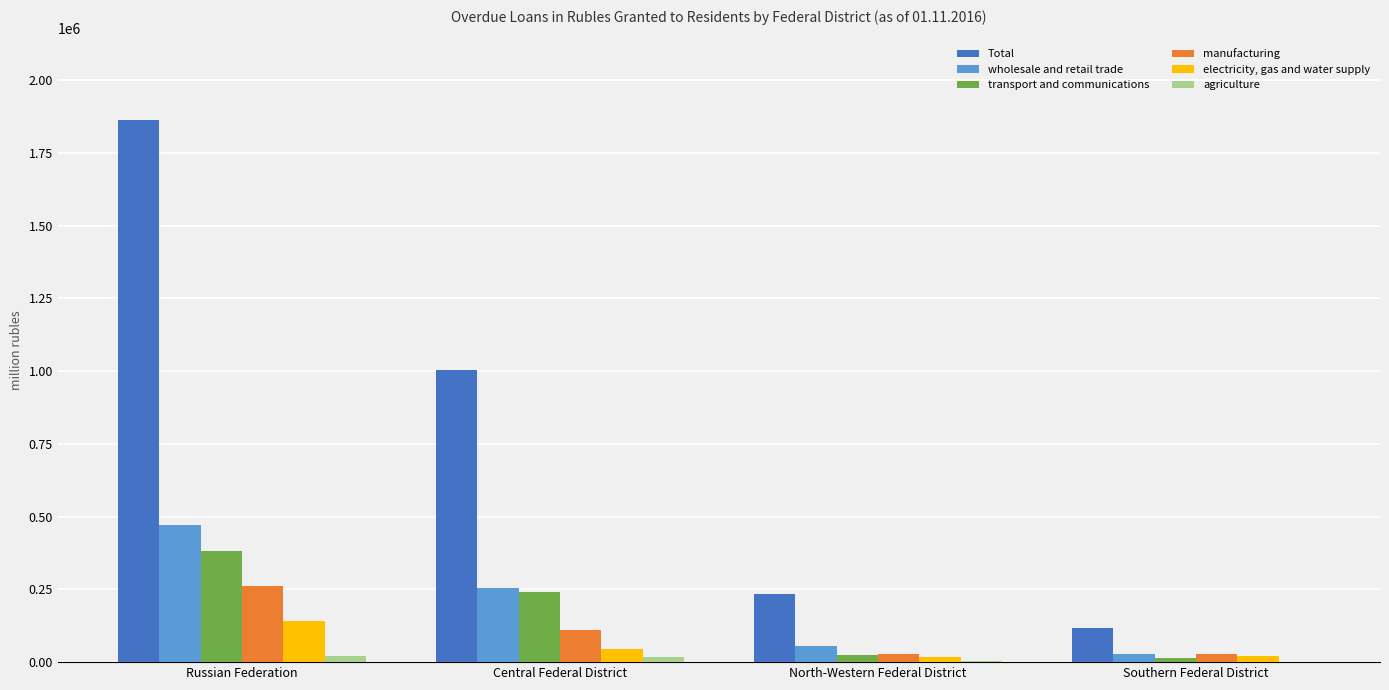

What is the maximum value shown in the chart?

1864322